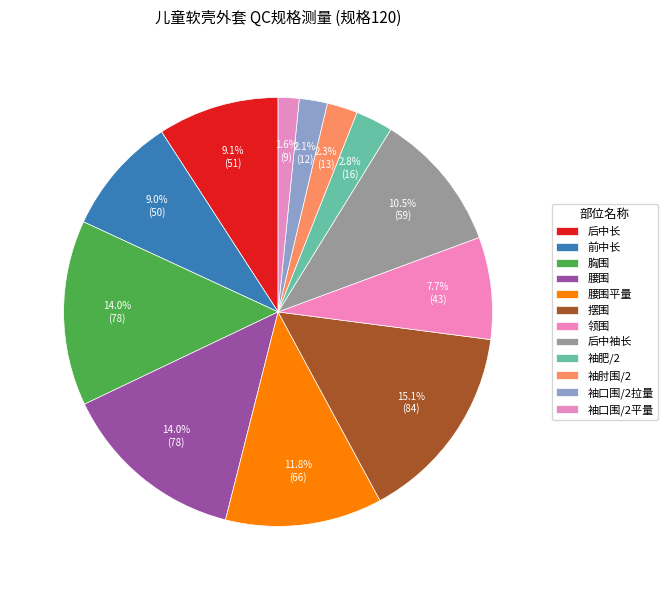

What is the total percentage of 袖肥/2 and 袖口围/2平量?

4.4%